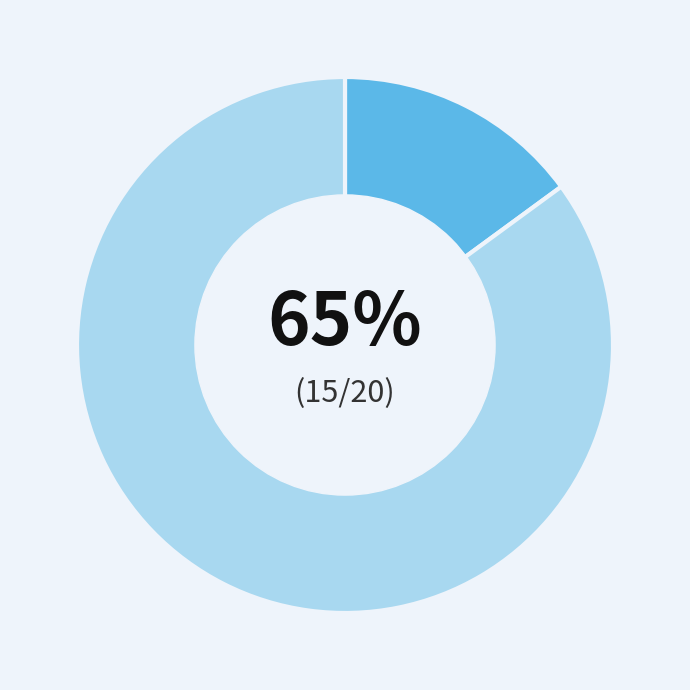

How many segments does this pie chart have?

2